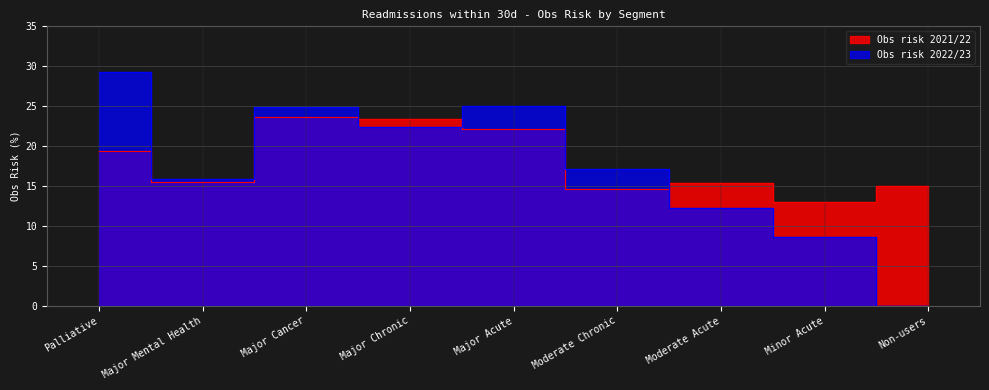

True or false: Obs risk 2021/22 has a value of 24.1 at Major Mental Health.

False